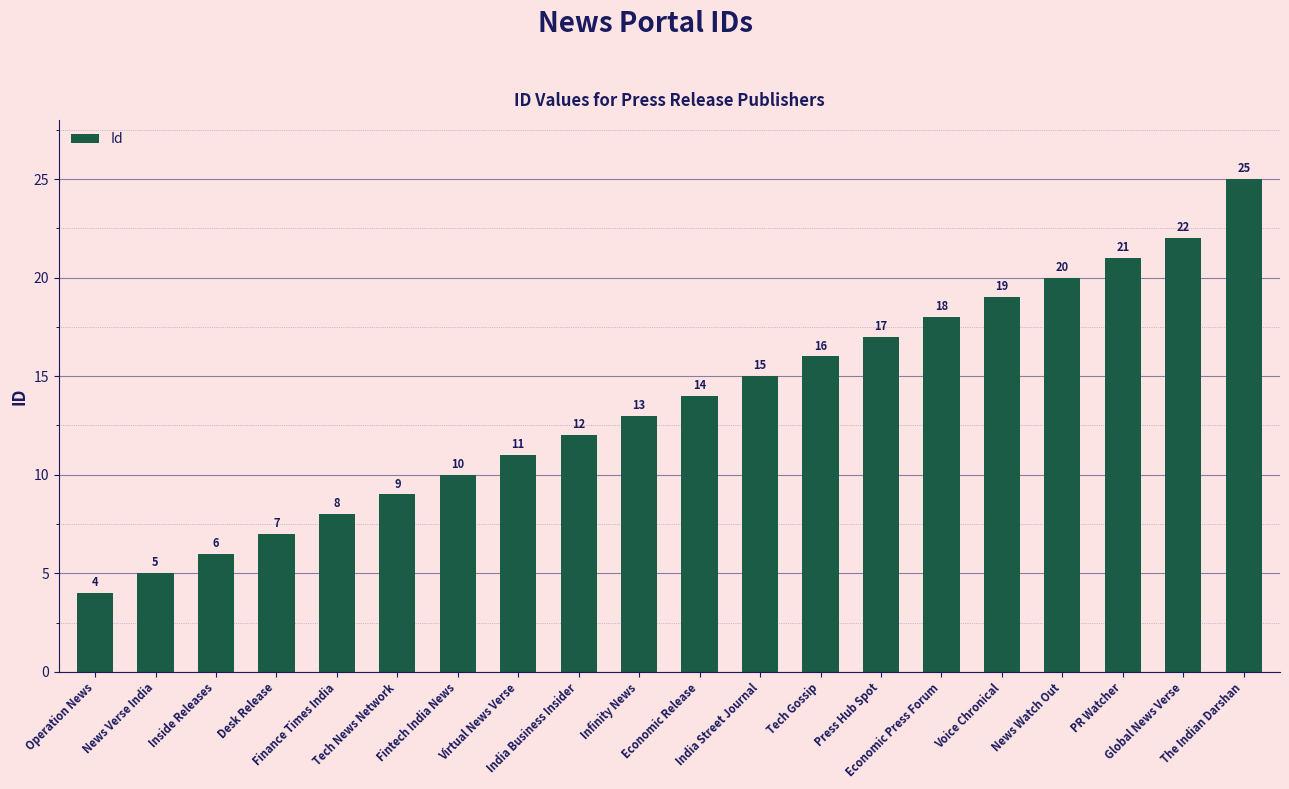

List the labels in order of value, largest first.

The Indian Darshan, Global News Verse, PR Watcher, News Watch Out, Voice Chronical, Economic Press Forum, Press Hub Spot, Tech Gossip, India Street Journal, Economic Release, Infinity News, India Business Insider, Virtual News Verse, Fintech India News, Tech News Network, Finance Times India, Desk Release, Inside Releases, News Verse India, Operation News